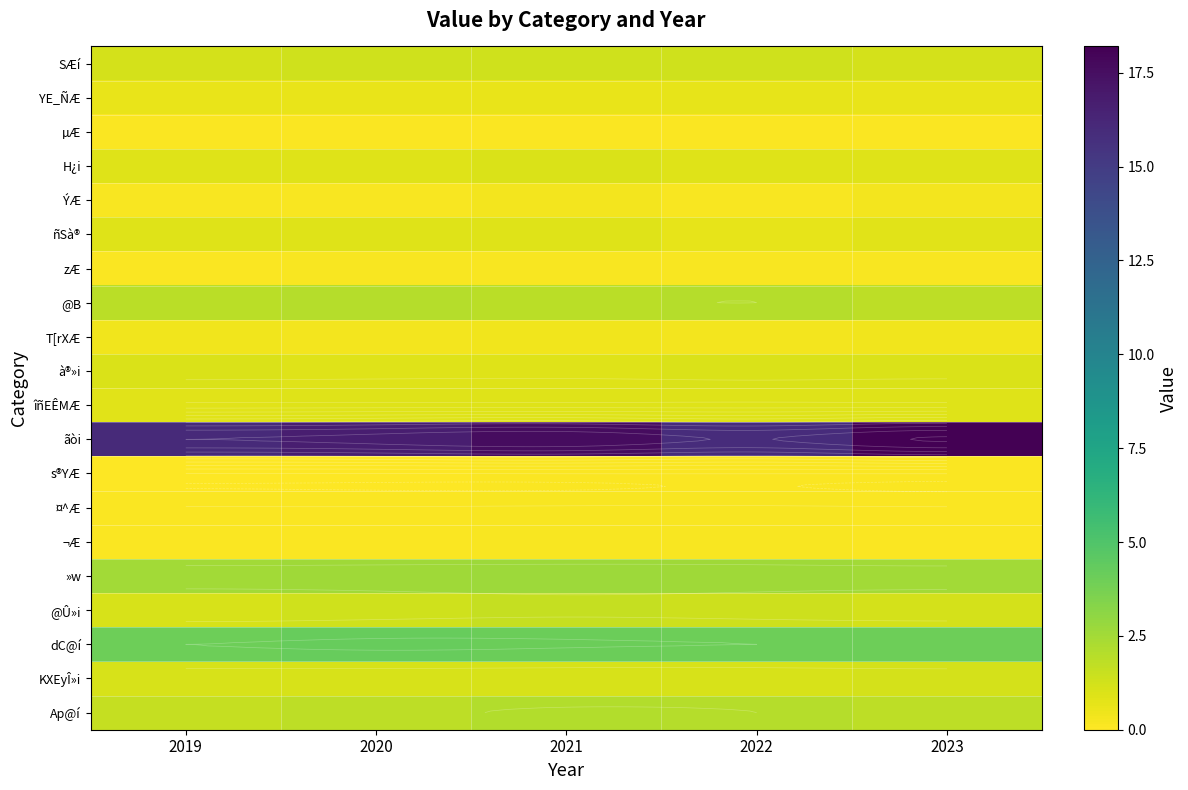

True or false: »w has a value of 1.2 at 2019.

False